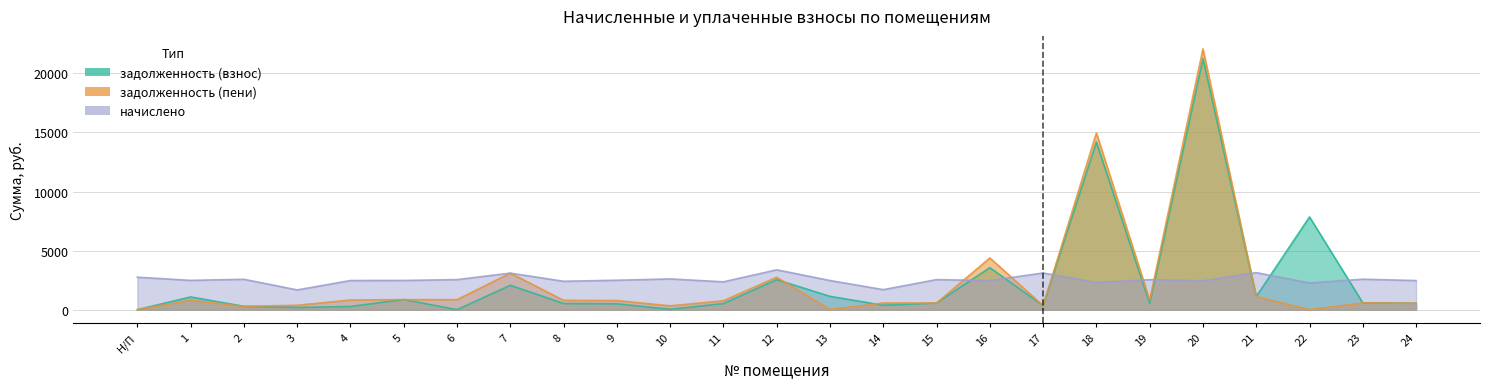

True or false: начислено and задолженность (пени) cross at least once.

True